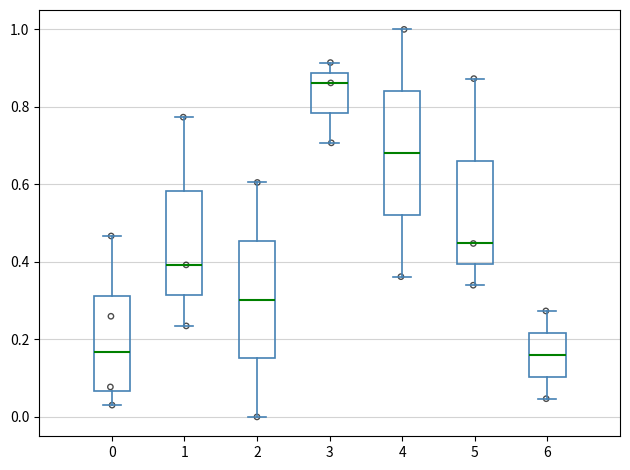

Which box's median line is the highest?

3